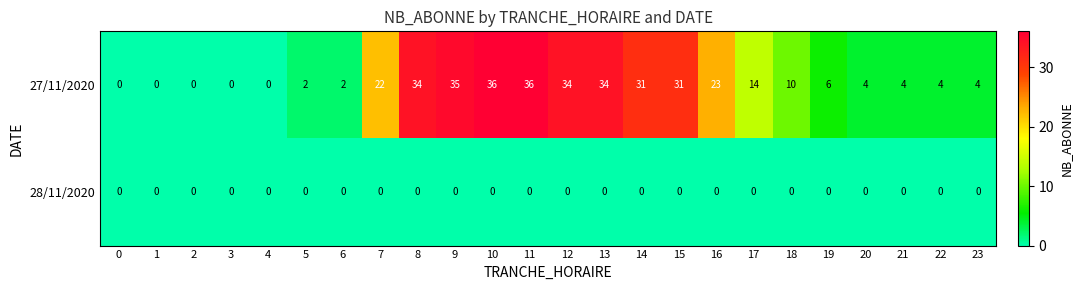

Between 4 and 9, which series saw the biggest shift?

27/11/2020